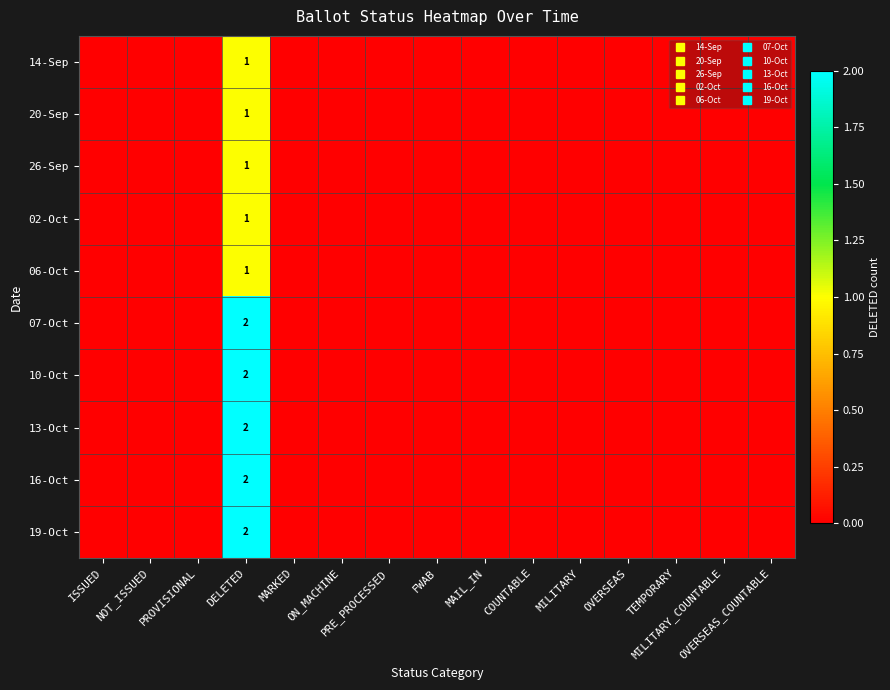

How many distinct data groups are displayed?

10